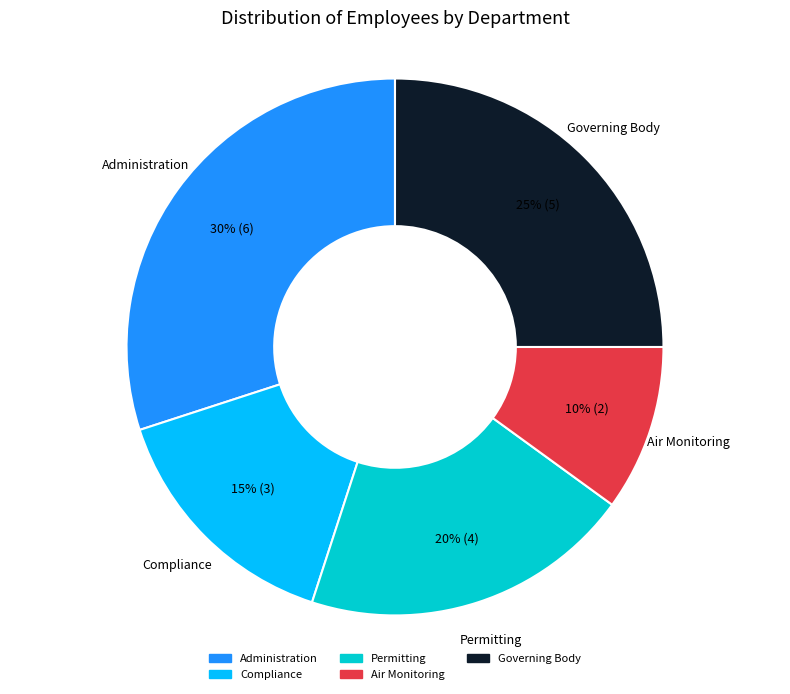

How many segments does this pie chart have?

5